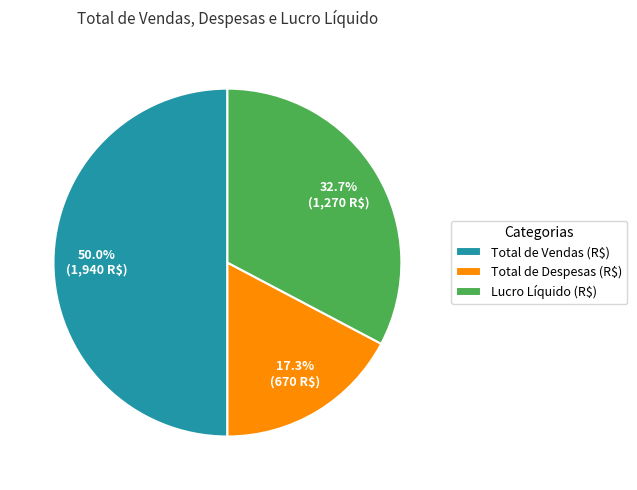

Is it true that Total de Despesas (R$) is 17% of the pie?

True